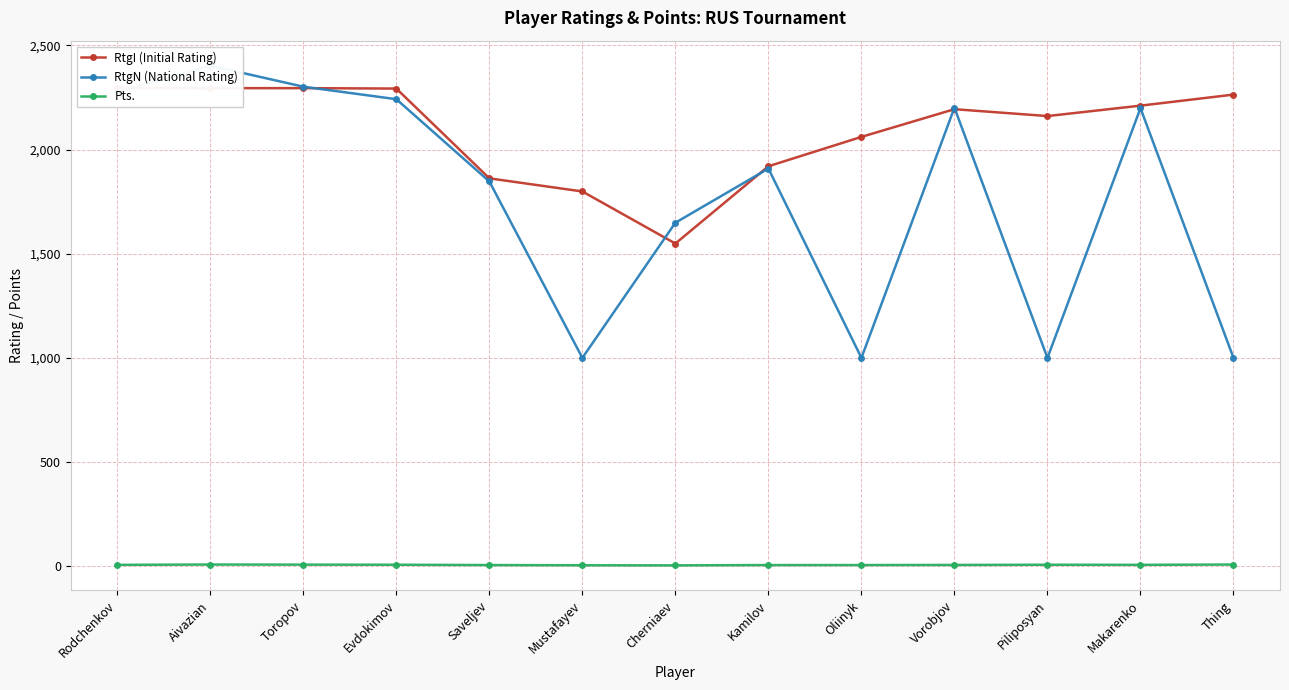

The Pts. series shows 7.0 at Piliposyan. True or false?

True